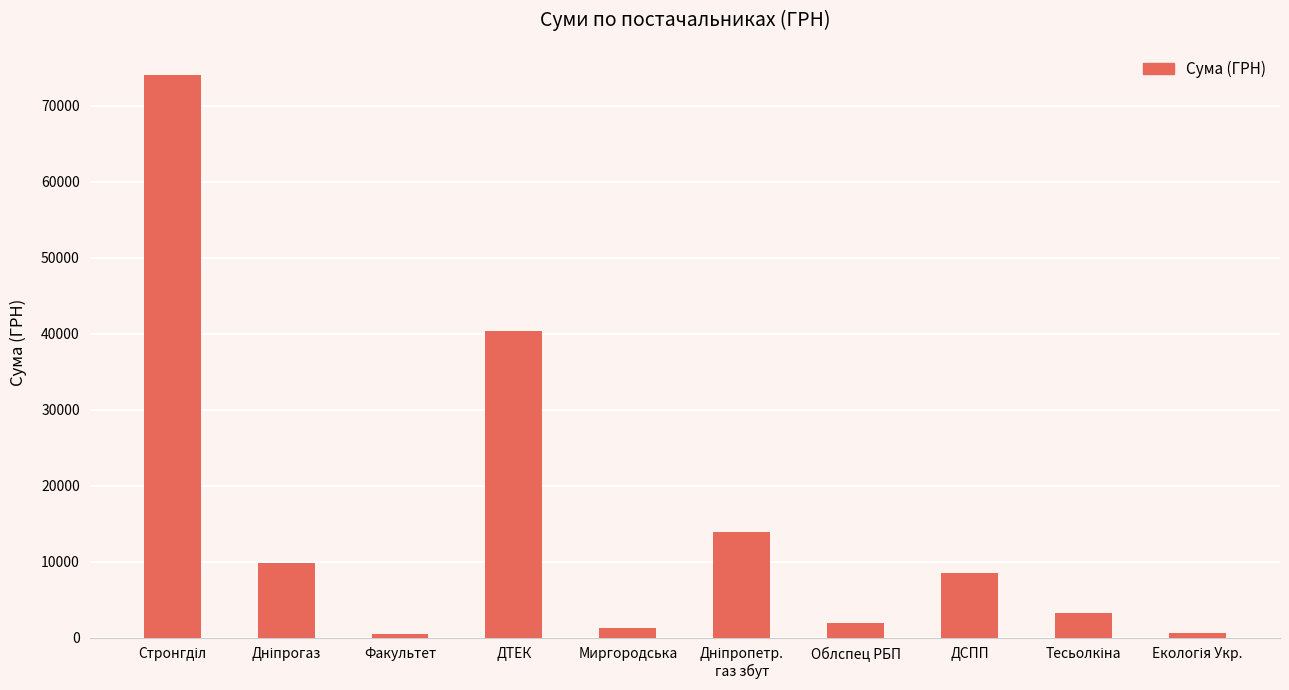

What is the average value?

15417.4